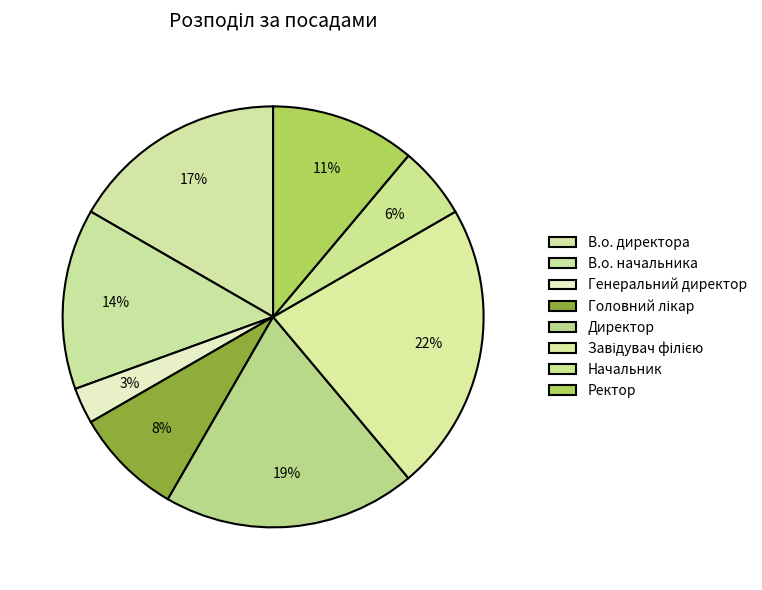

To the nearest percent, what percentage of the pie is Завідувач філією?

22%